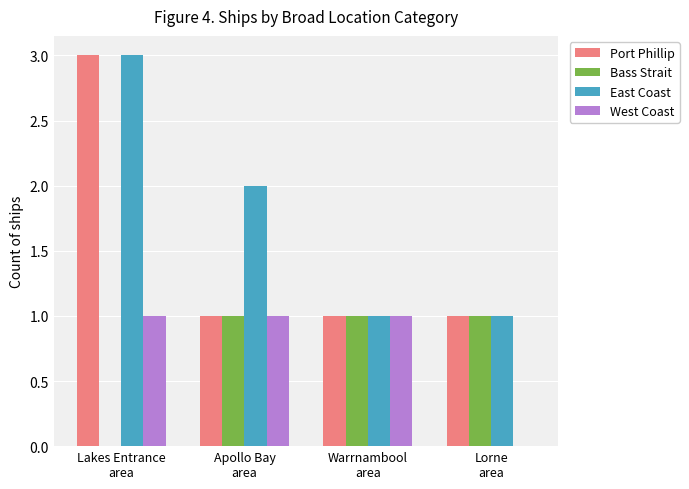

The West Coast series shows 0 at Warrnambool
area. True or false?

False